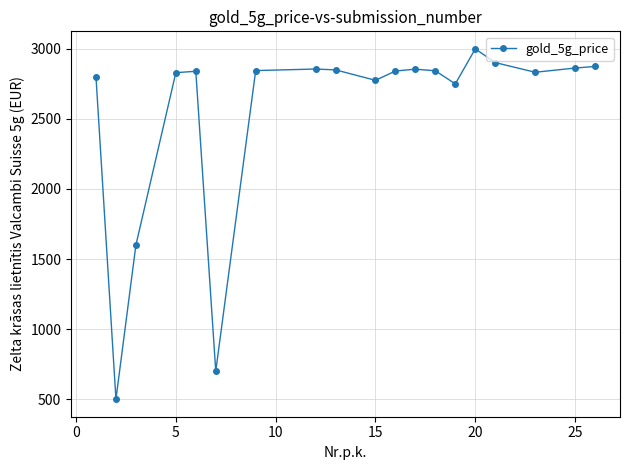

What is the sum of all values?

48359.4